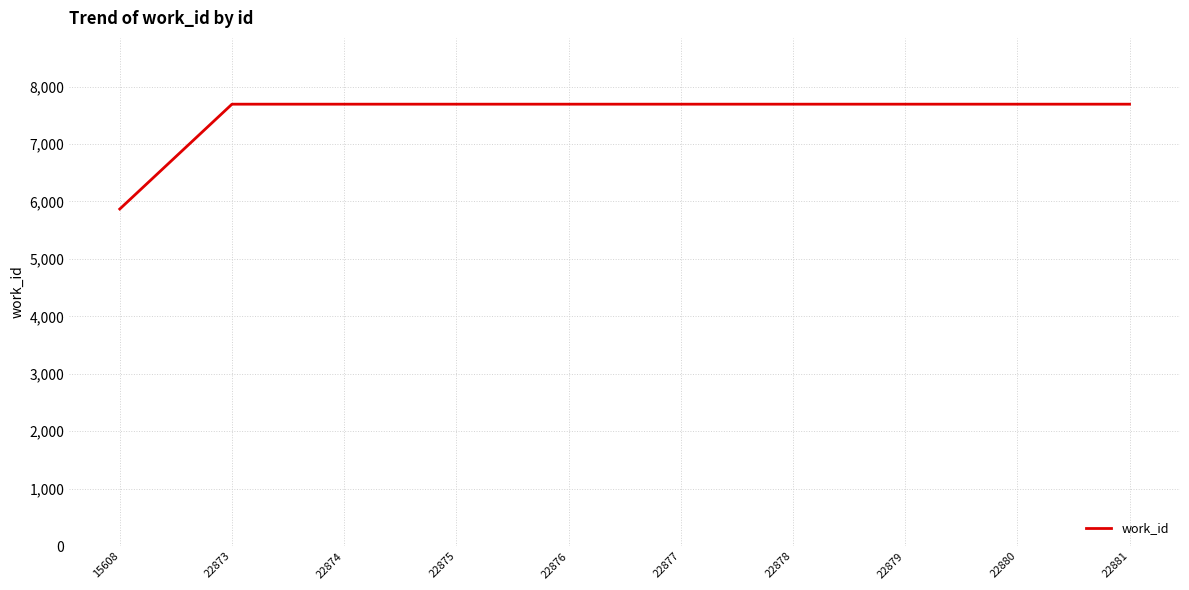

Approximately how many times larger is the value at 22878 compared to 22876?

1.0